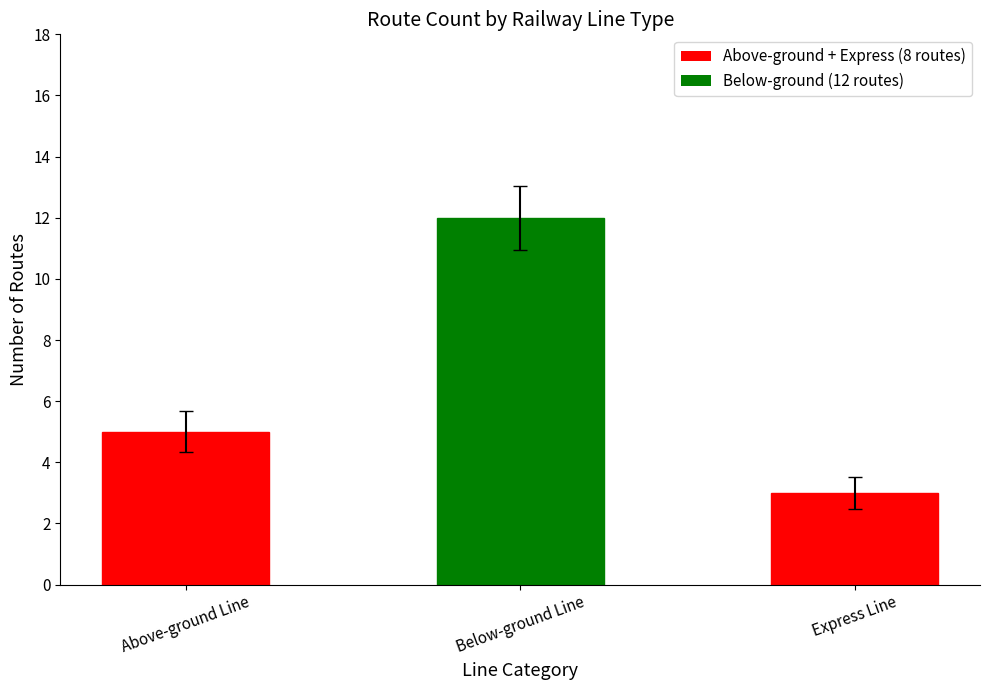

What is the change in value from Above-ground Line to Below-ground Line?

+7